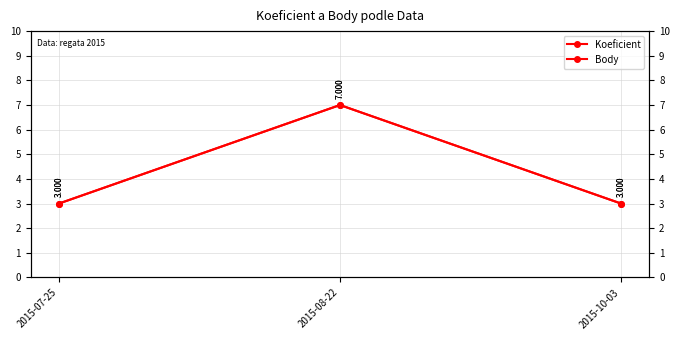

What are all the series names shown in the legend?

Koeficient, Body